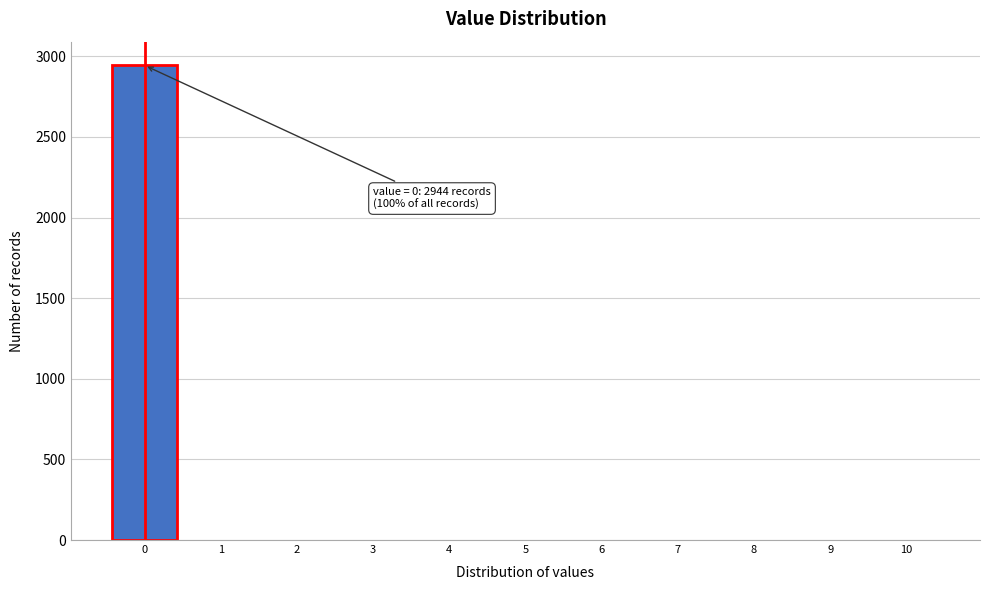

Which range on the x-axis has the tallest bar?

-0.5 to 0.5